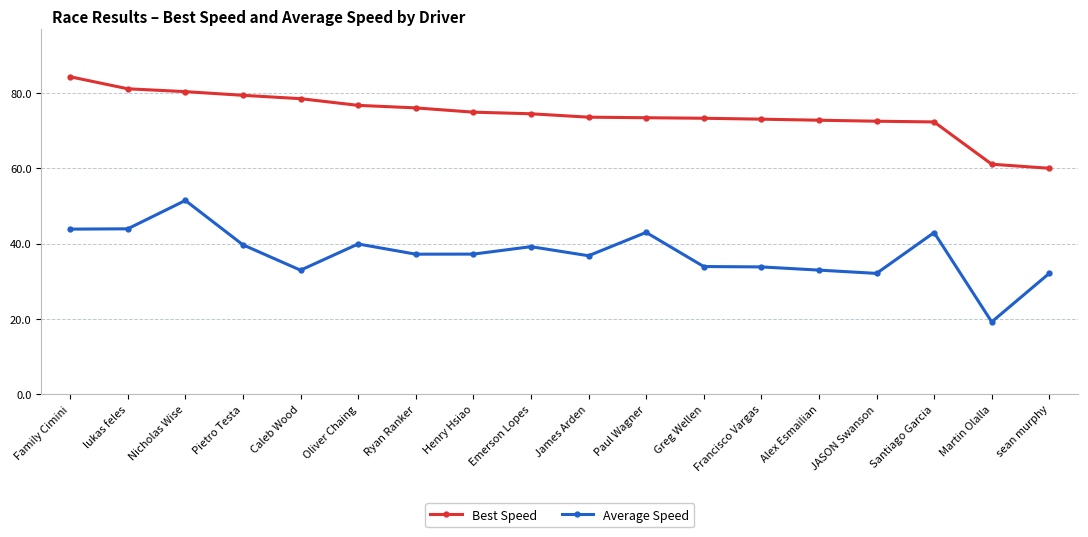

Which label corresponds to the largest value in the chart?

Family Cimini